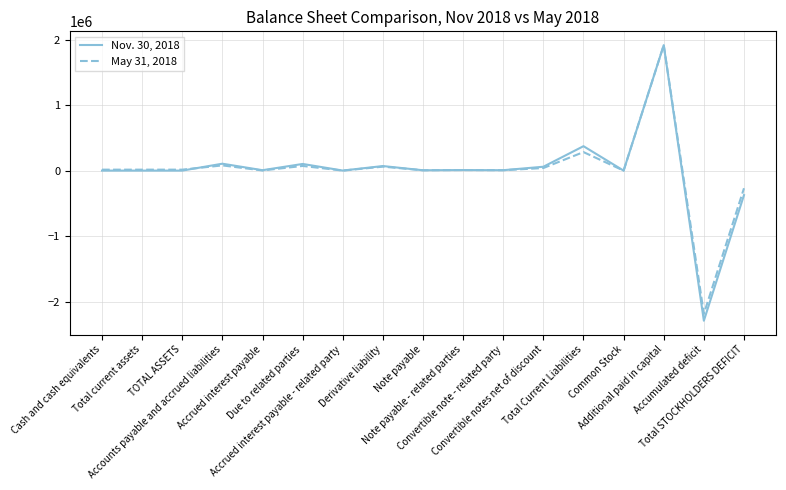

What is the total value across all series at Total Current Liabilities?

658064